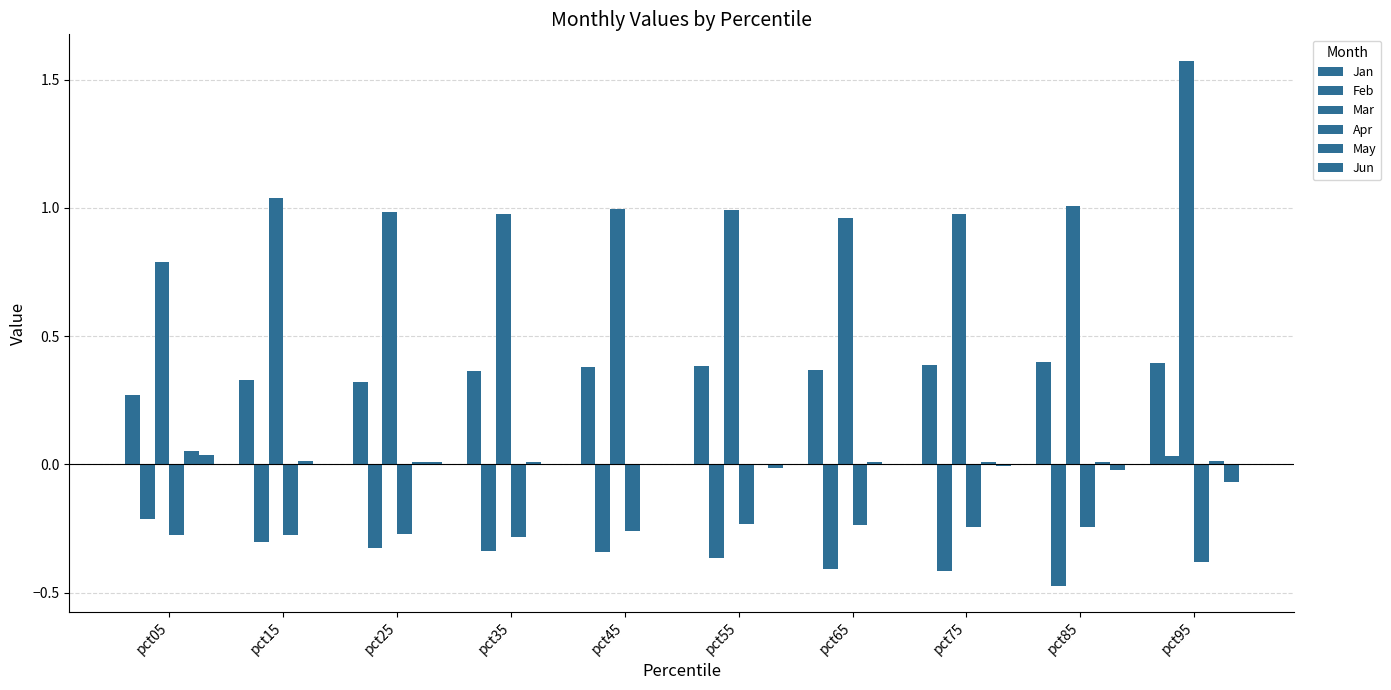

Does the chart contain stacked bars?

No